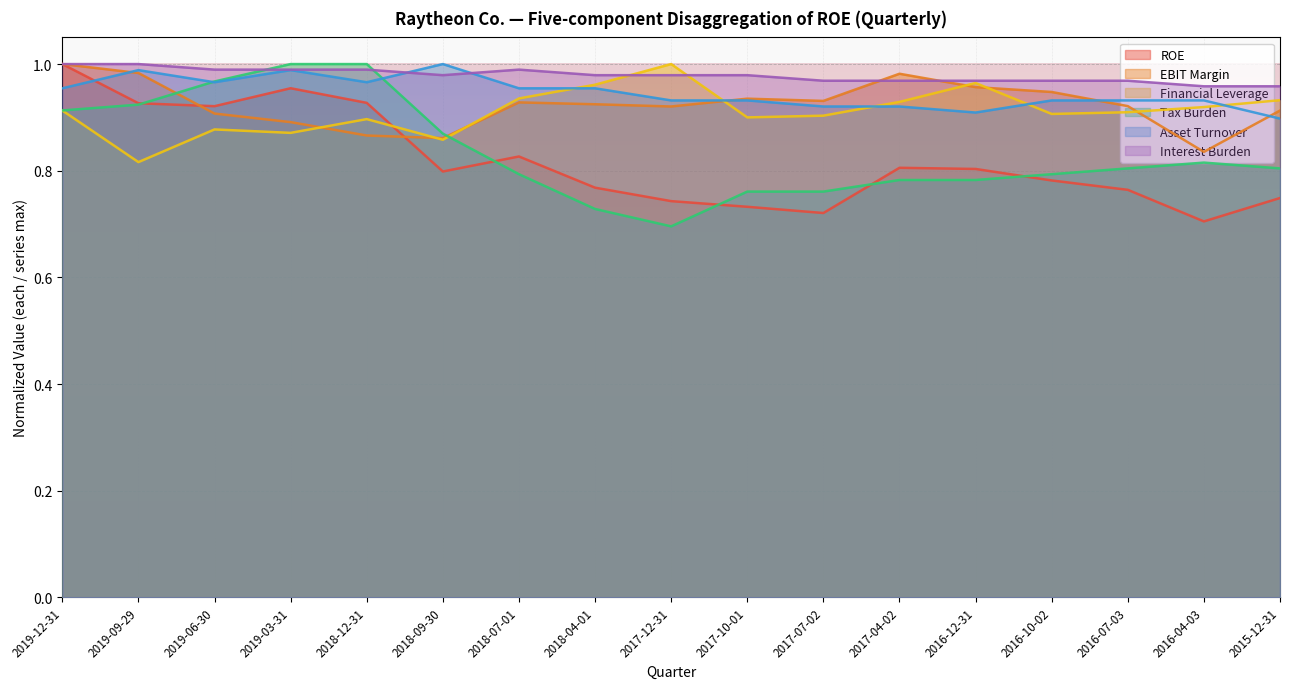

How many lines are shown in the chart?

6